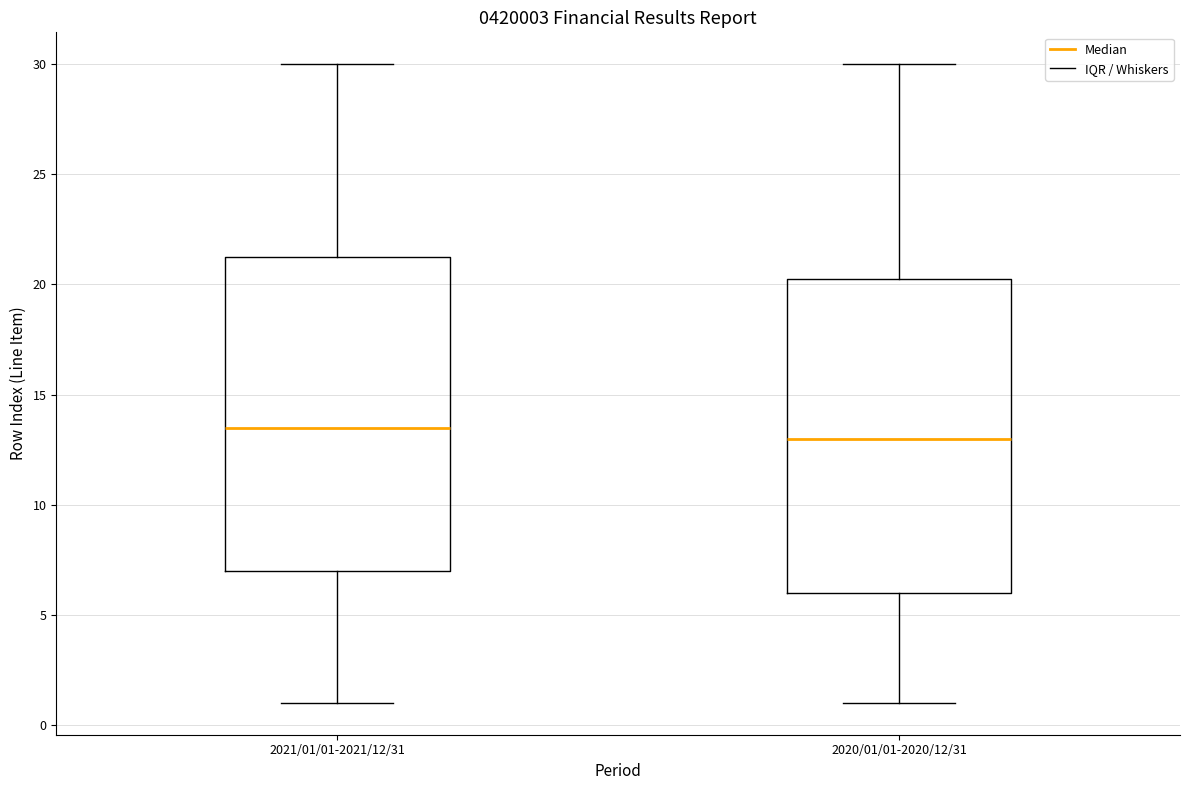

Reading left to right, transcribe this box plot: for each box, give where its median line is, the range the box spans, and where its two whiskers end, as read against the y-axis. The values are not printed on the chart, so give them approximately, as read against the axis.

2021/01/01-2021/12/31: median 13.5, box 7.0 to 21.5, whiskers 1.0 to 30.0
2020/01/01-2020/12/31: median 13.0, box 6.0 to 20.5, whiskers 1.0 to 30.0